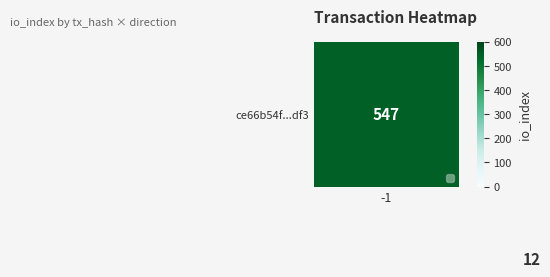

What is the lowest value of the ce66b54f...df3 series?

547.0